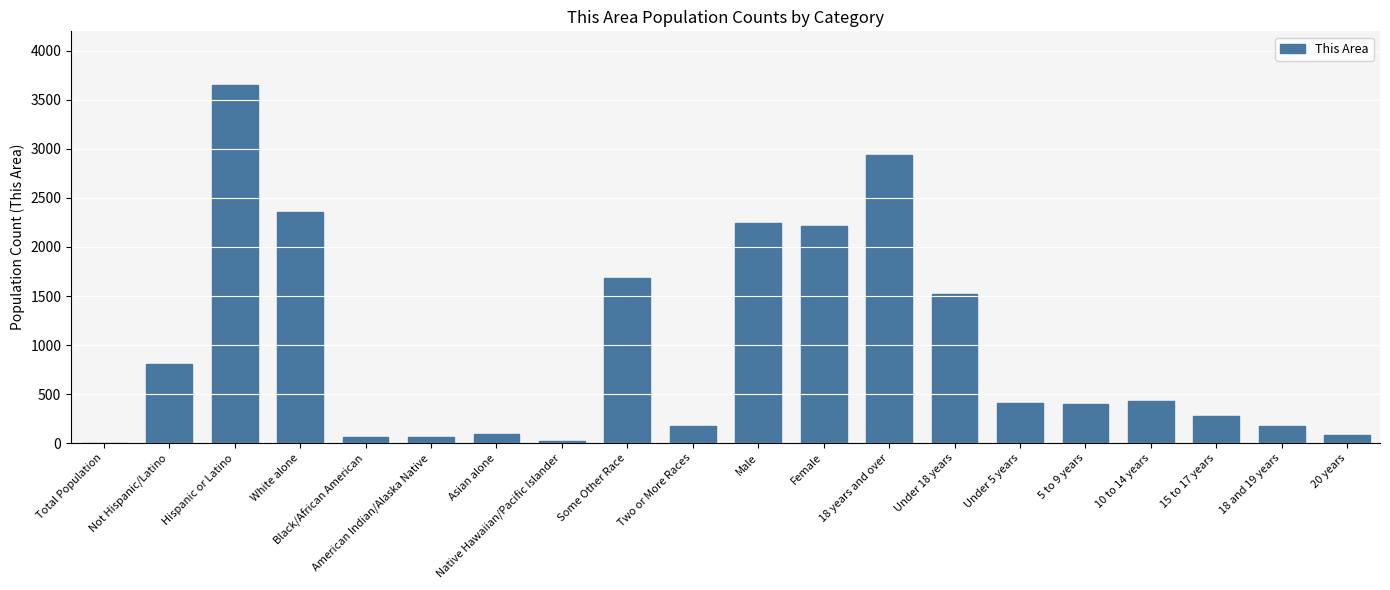

What is the ratio of the value at 10 to 14 years to the value at Male?

0.2